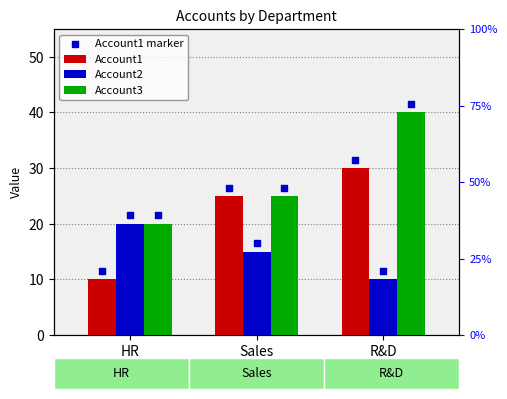

What are all the series names shown in the legend?

Account1, Account2, Account3, Account1 marker